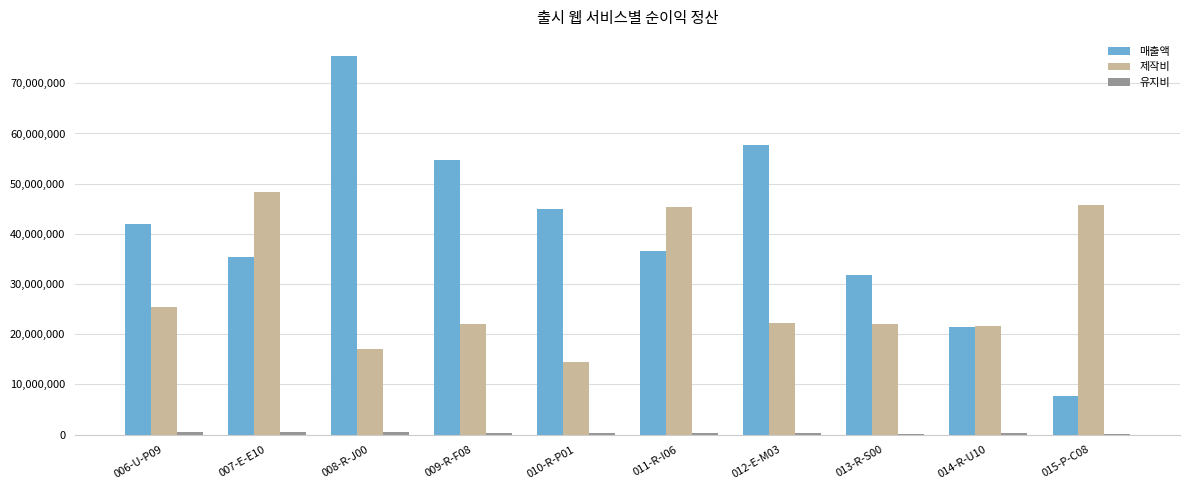

Which category has the highest value across all series?

008-R-J00